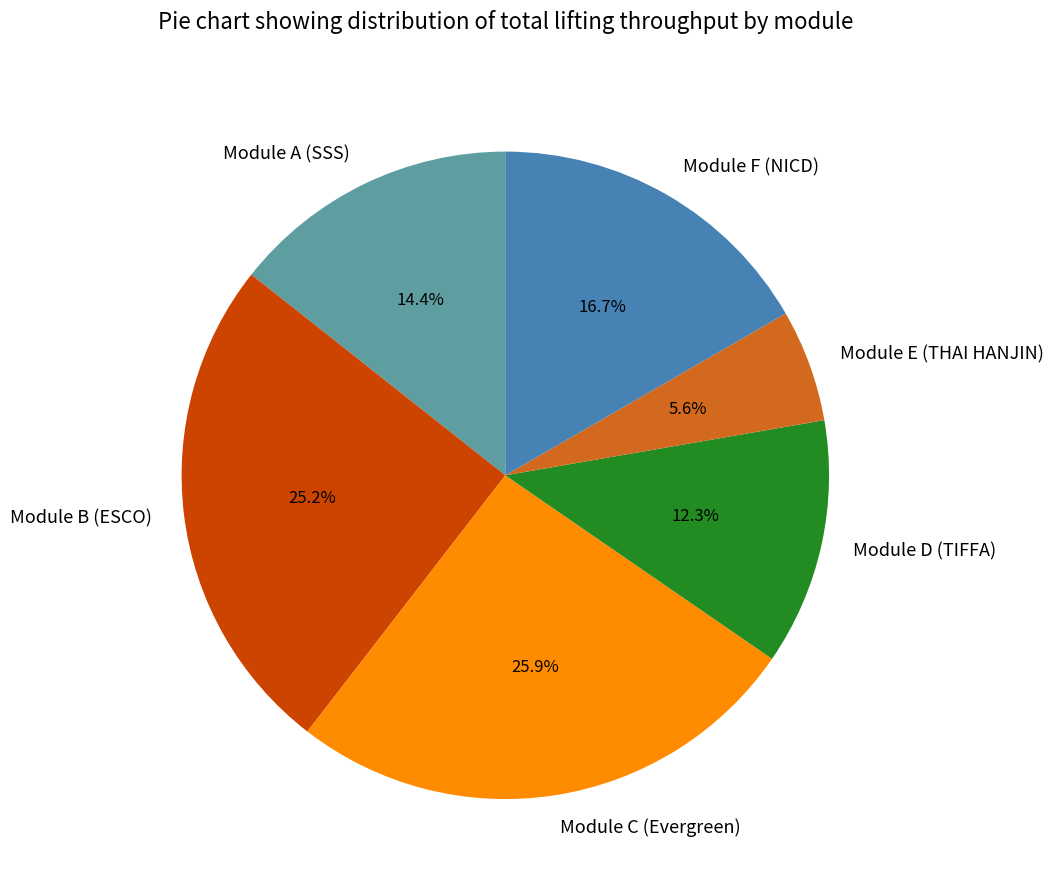

Which has a higher value, Module E (THAI HANJIN) or Module F (NICD)?

Module F (NICD)